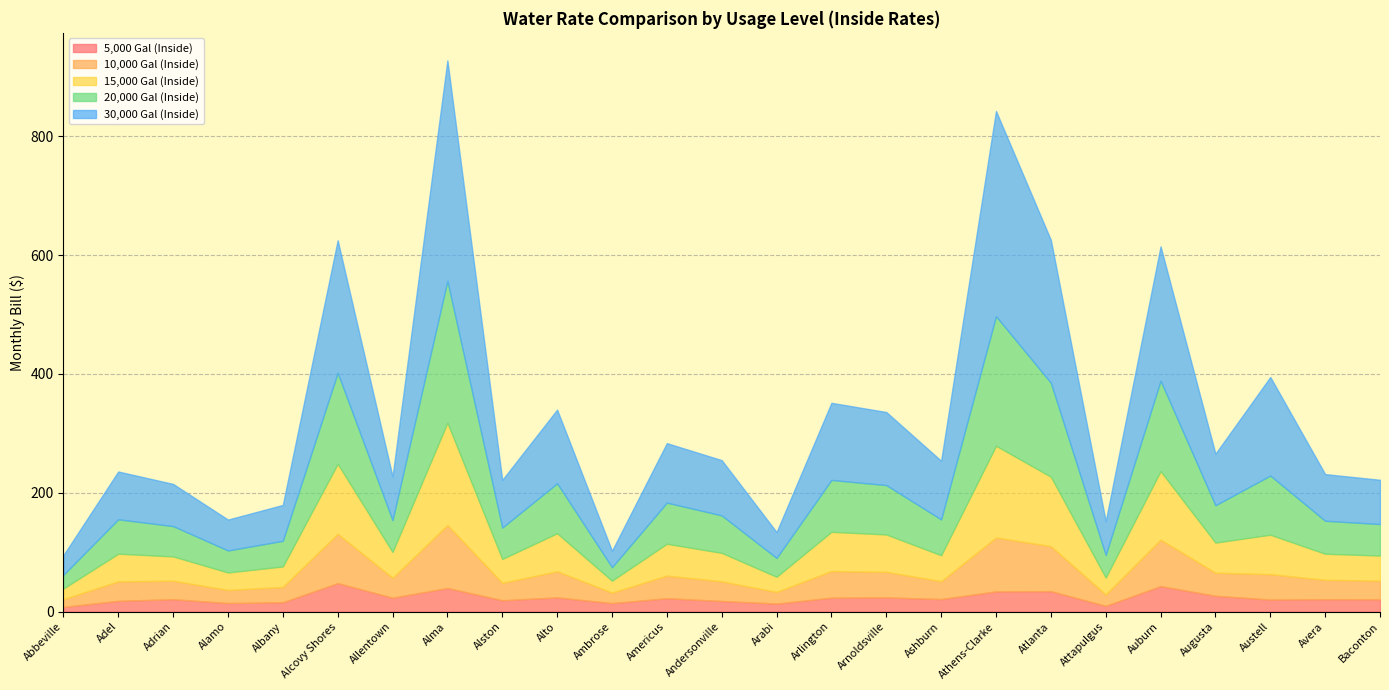

Which series changed the most between Alston and Avera?

15,000 Gal (Inside)